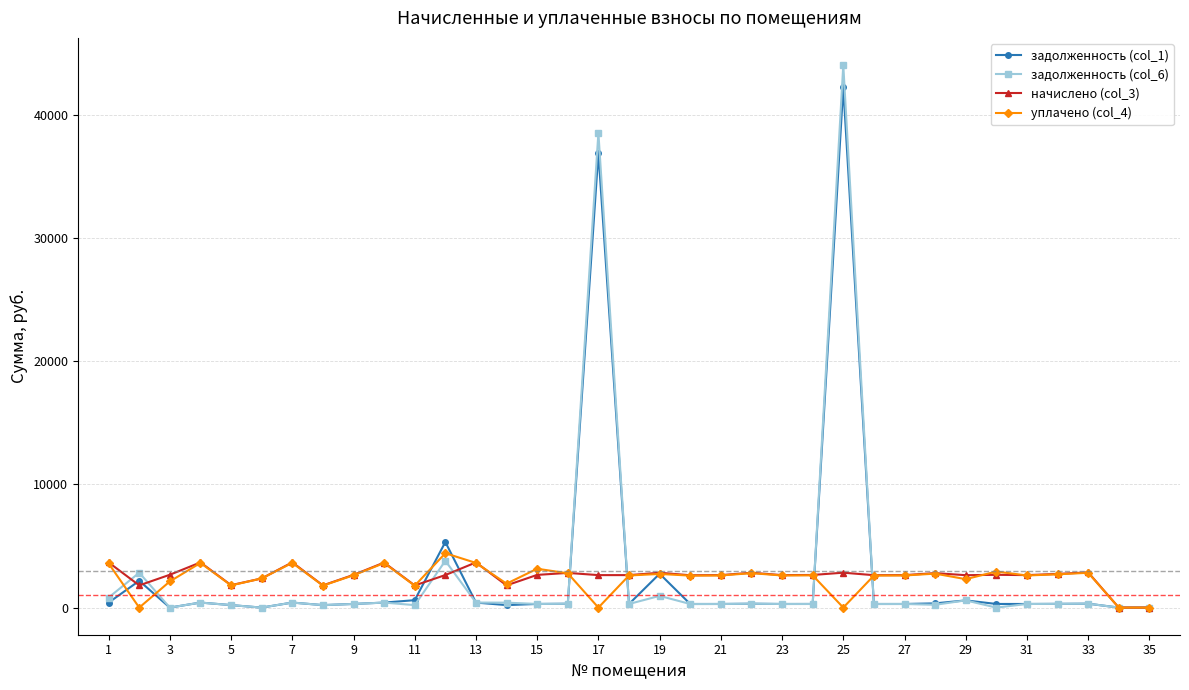

True or false: задолженность (col_6) has more than 0 points higher than both neighbors.

True